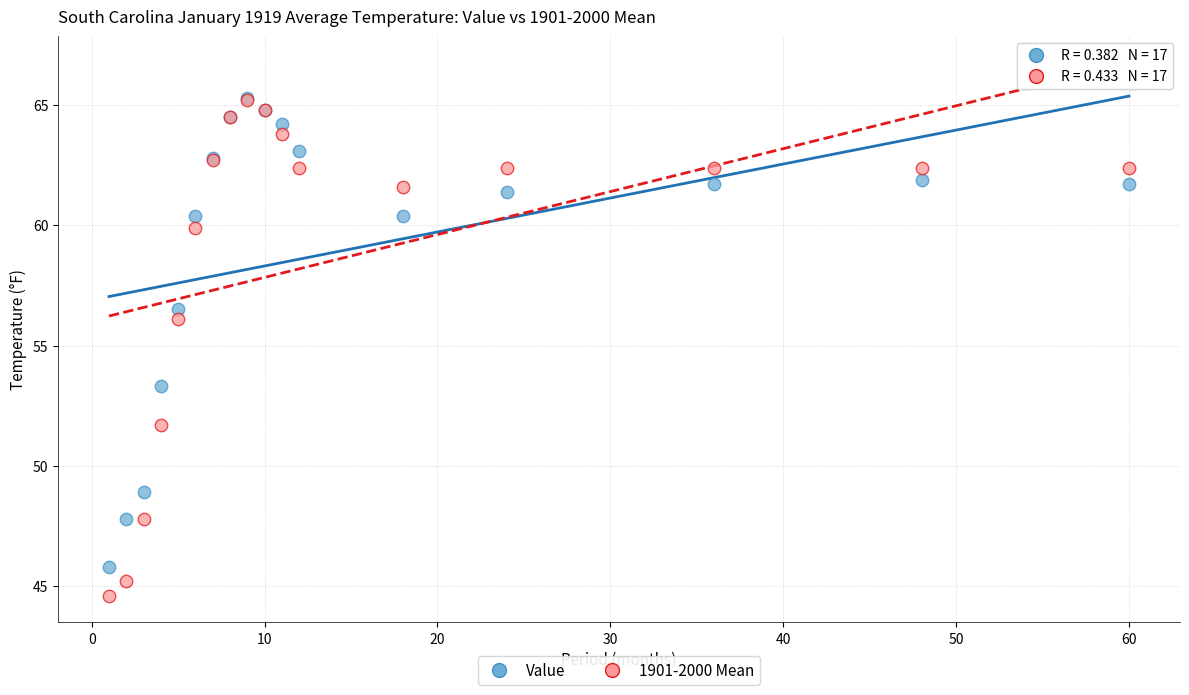

In the Value series, what Y value is closest to 55?

56.5